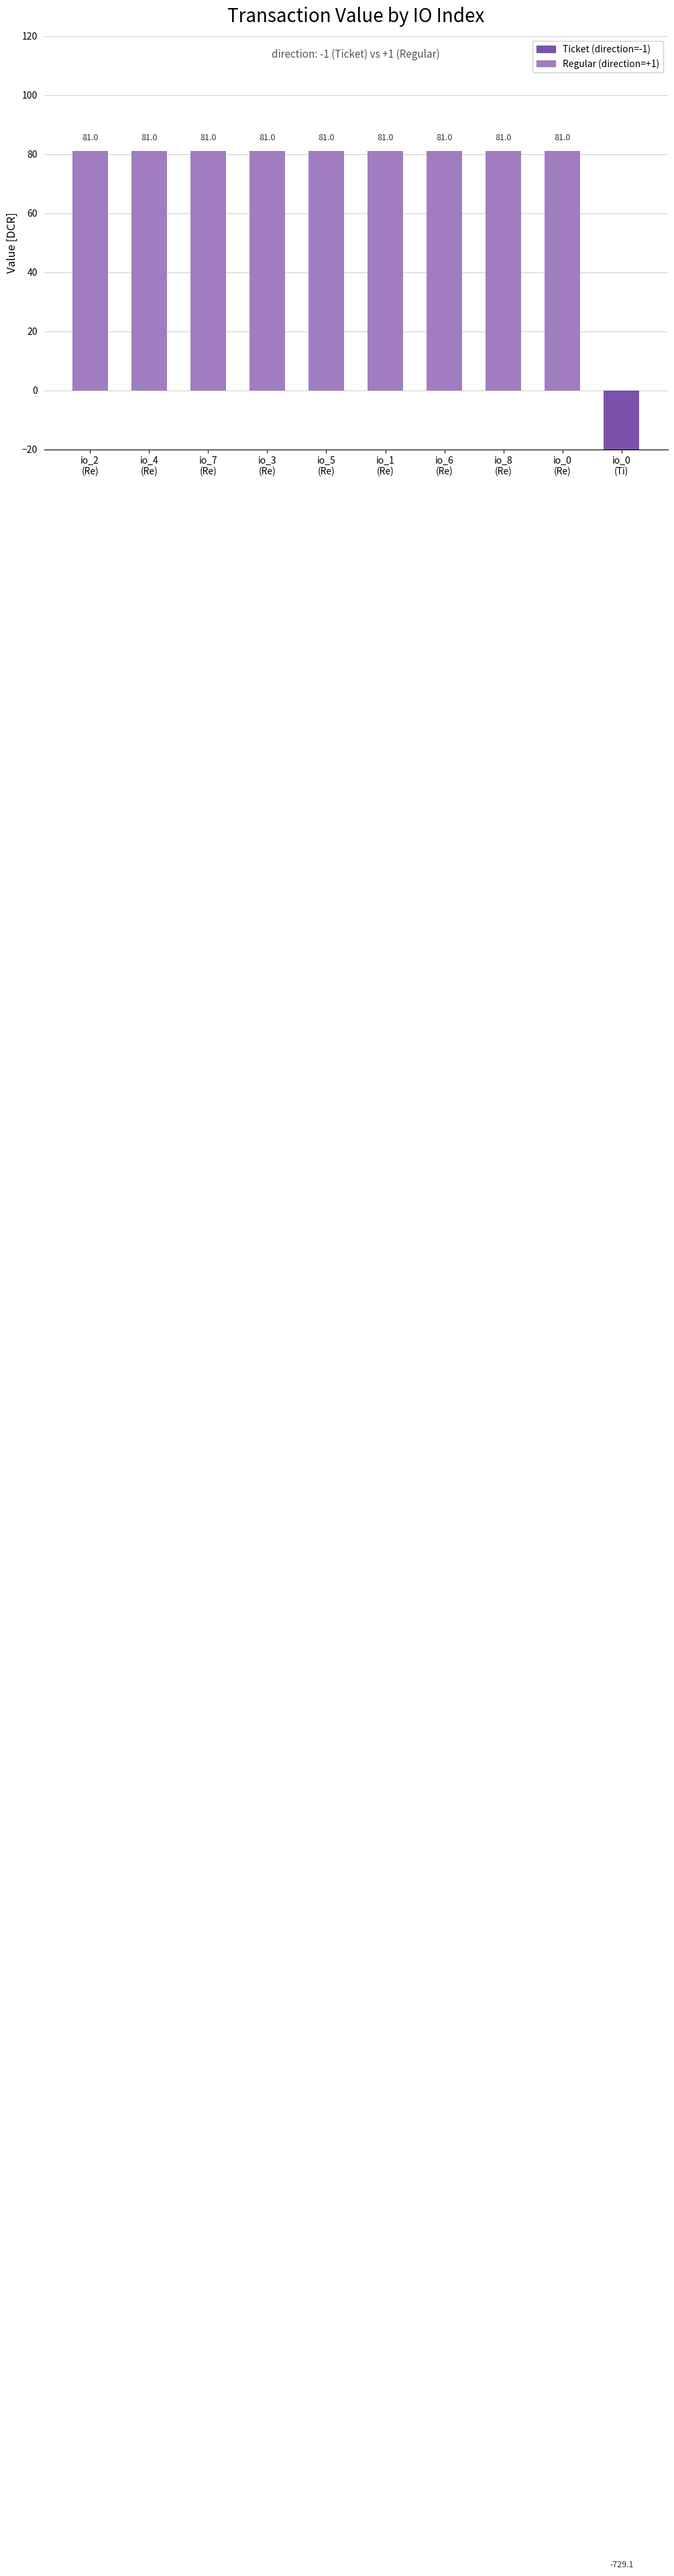

Where is the data nearest to the value -324?

io_2
(Re)